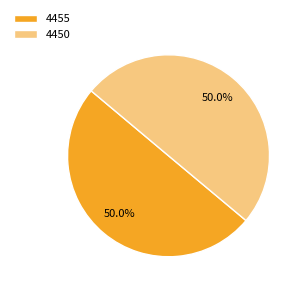

What is the total percentage of 4450 and 4455?

100.0%